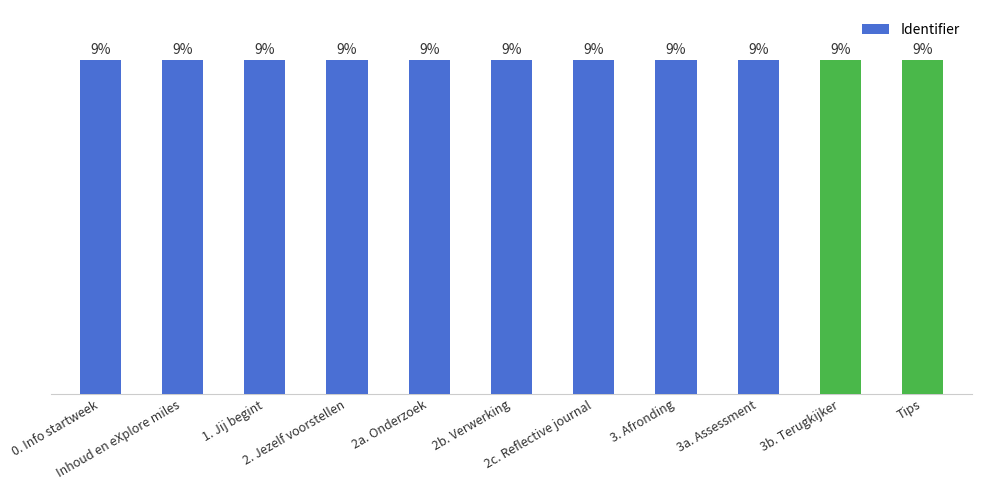

Where does the data first go above 6947983?

2c. Reflective journal